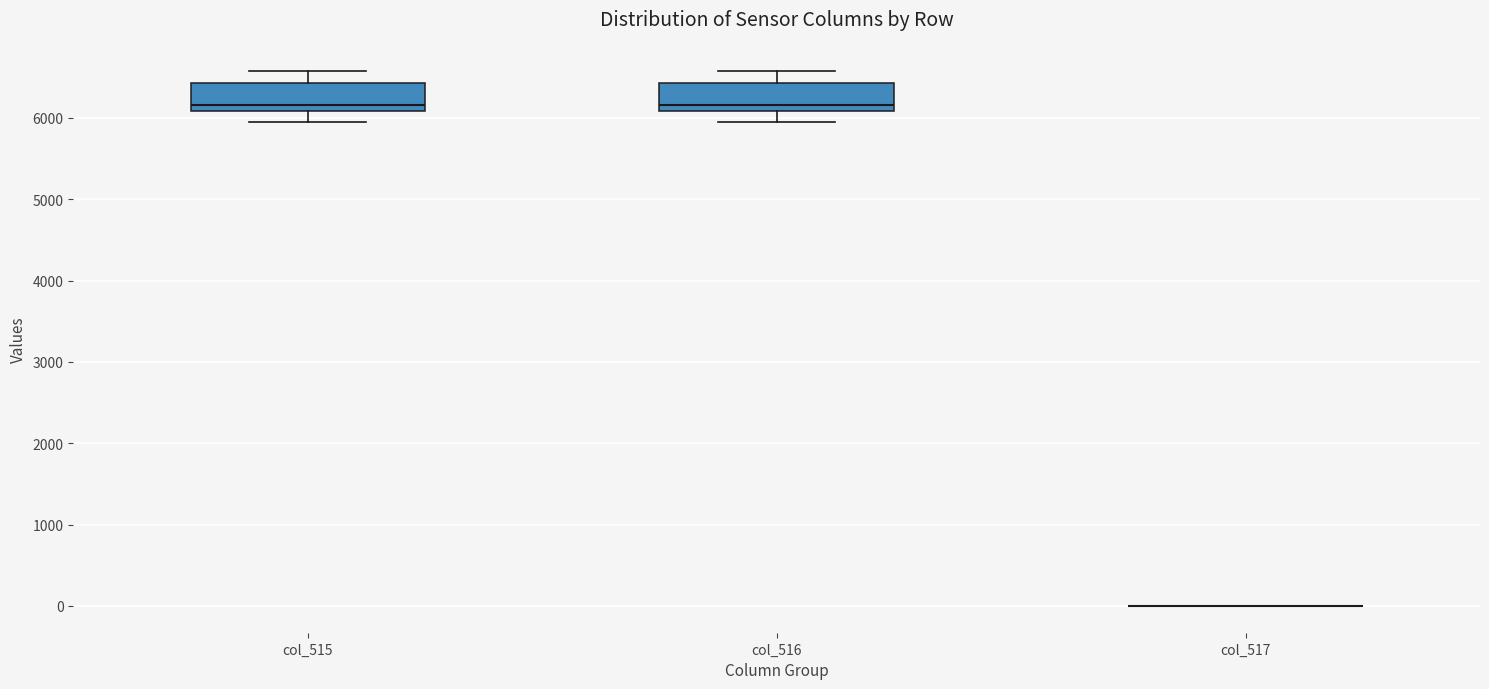

Reading left to right, transcribe this box plot: for each box, give where its median line is, the range the box spans, and where its two whiskers end, as read against the y-axis. The values are not printed on the chart, so give them approximately, as read against the axis.

col_515: median 6200, box 6100 to 6400, whiskers 5900 to 6600
col_516: median 6200, box 6100 to 6400, whiskers 5900 to 6600
col_517: box collapsed to a line at 0, whiskers 0 to 0